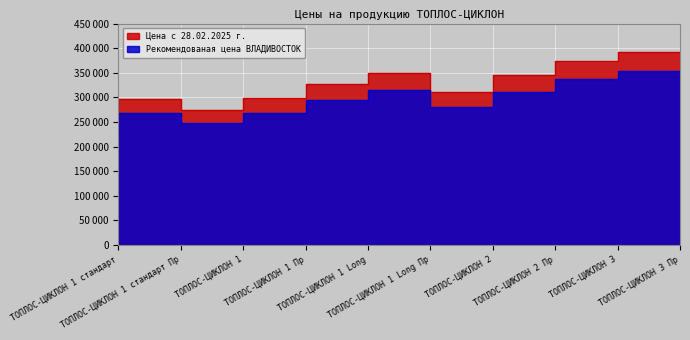

At which label is Цена с 28.02.2025 г. closest to 326000?

ТОПЛОС-ЦИКЛОН 1 Long